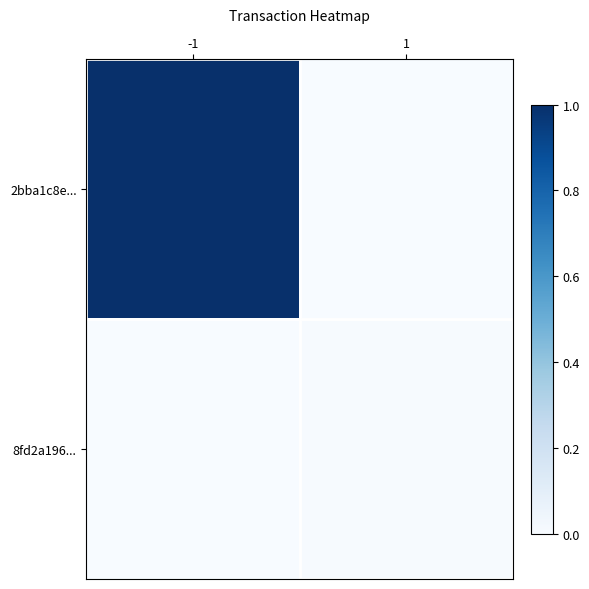

Rank the series by their average value, from lowest to highest.

8fd2a196..., 2bba1c8e...